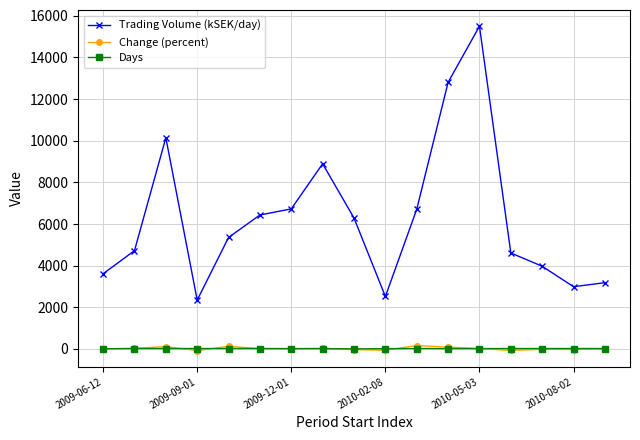

Which series has the largest total across all categories?

Trading Volume (kSEK/day)